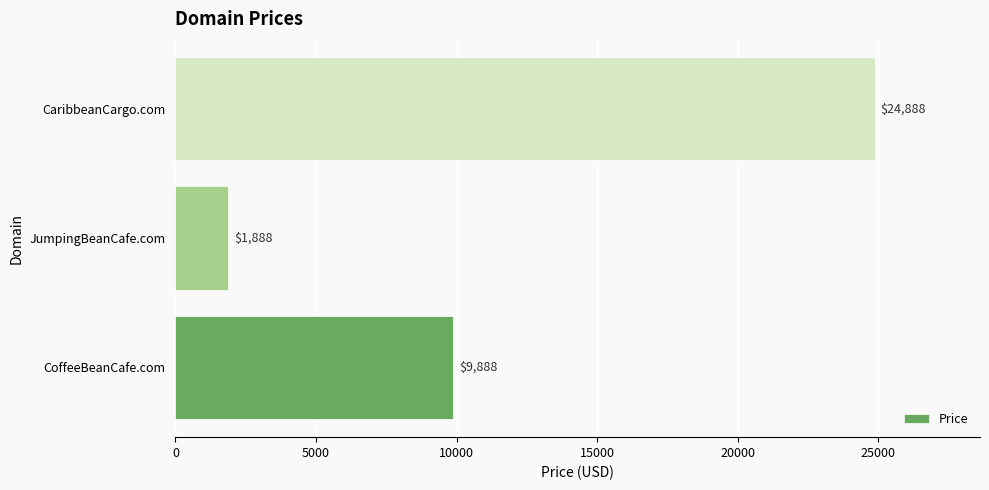

True or false: the data shows 13776 at CoffeeBeanCafe.com.

False